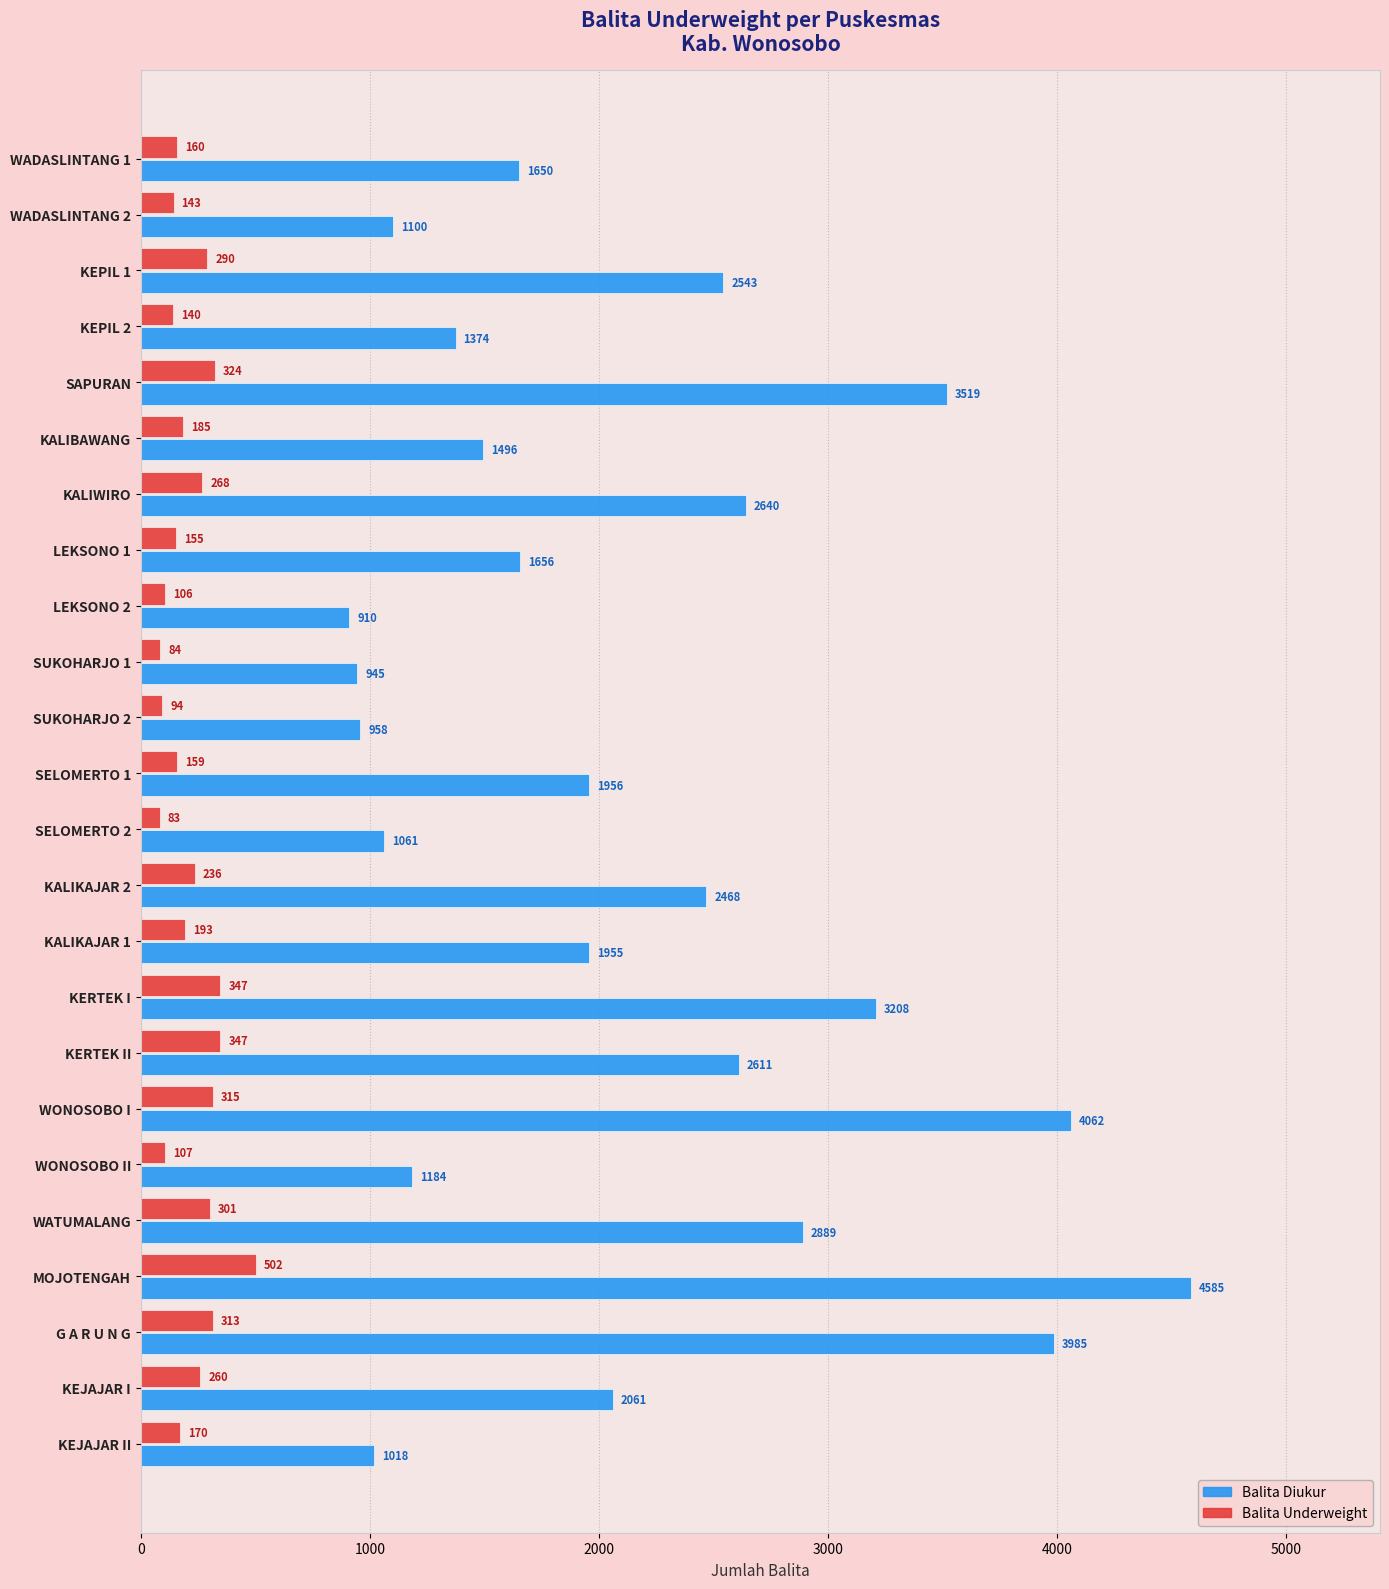

List the series in order of their overall mean, lowest first.

Balita Underweight, Balita Diukur